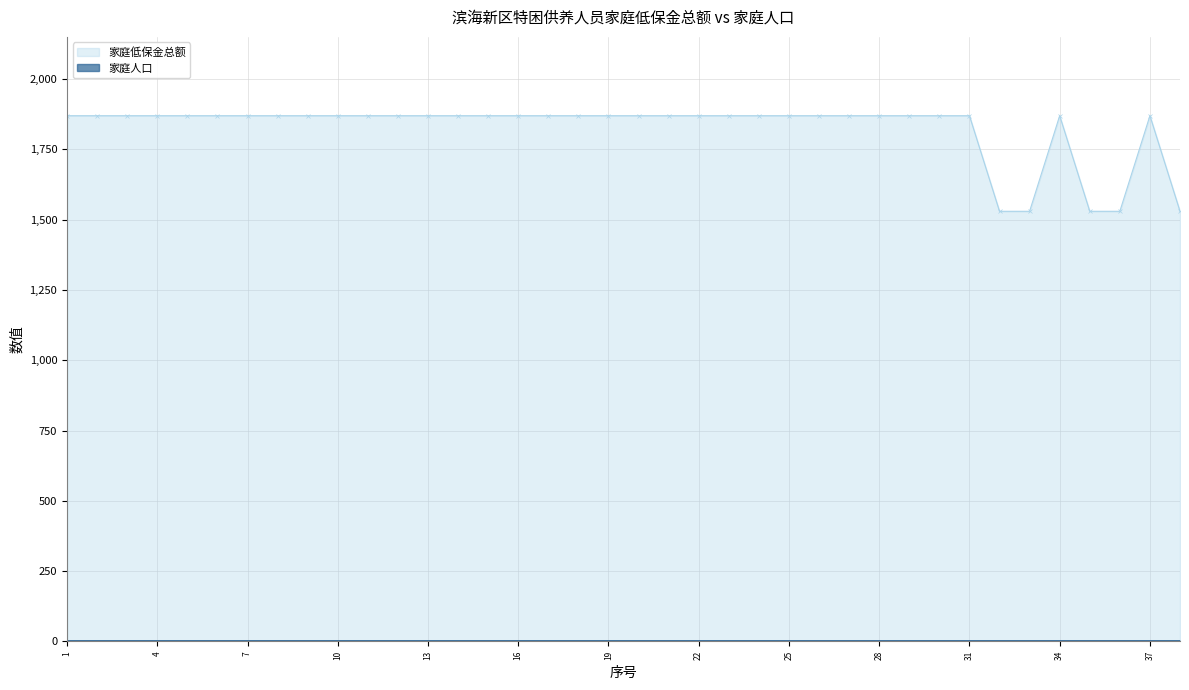

Reading right to left, transcribe all the data shown in this chart.

1530	1870	1530	1530	1870	1530	1530	1870	1870	1870	1870	1870	1870	1870	1870	1870	1870	1870	1870	1870	1870	1870	1870	1870	1870	1870	1870	1870	1870	1870	1870	1870	1870	1870	1870	1870	1870	1870